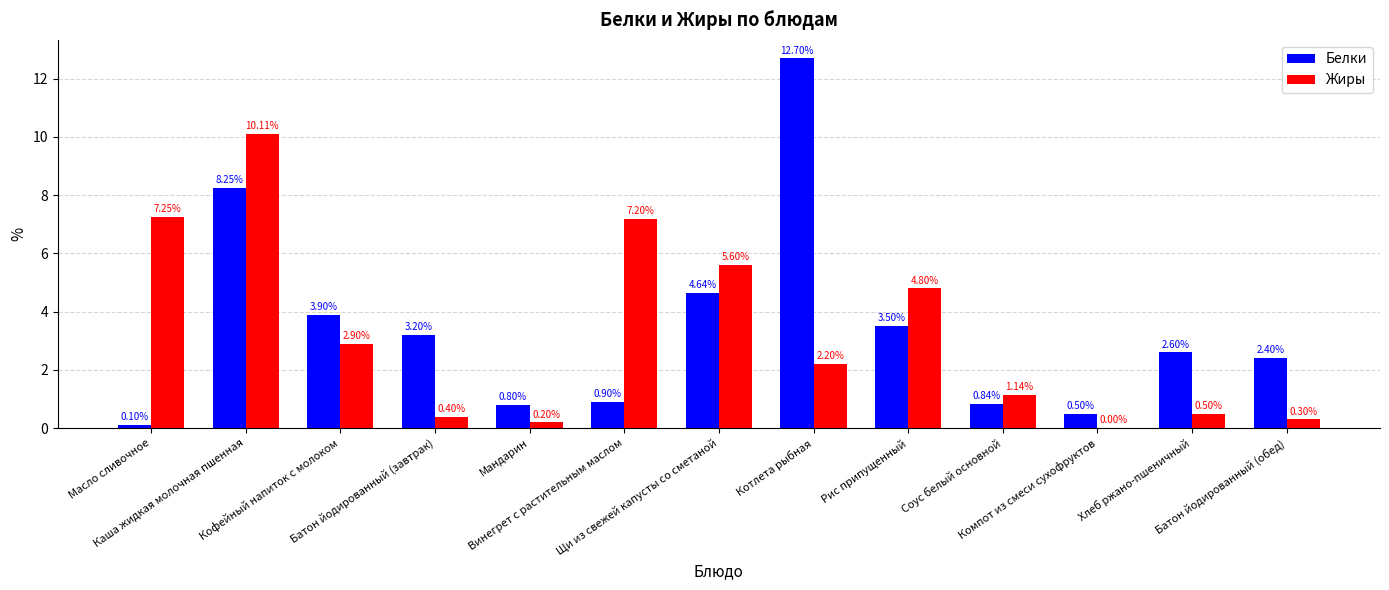

What is the sum of all Жиры values?

42.6